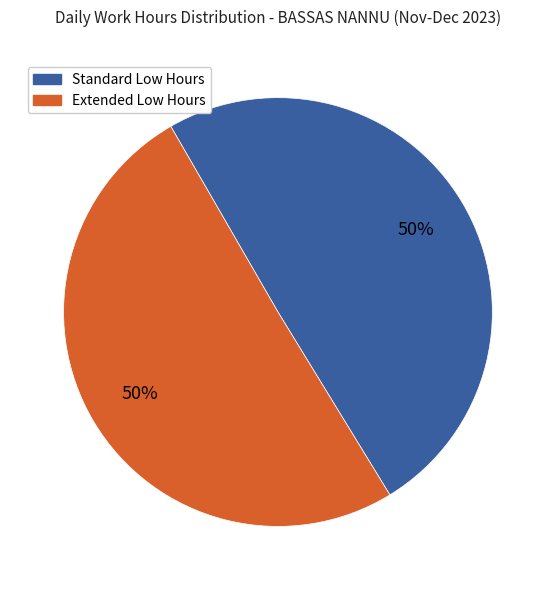

How many segments does this pie chart have?

2